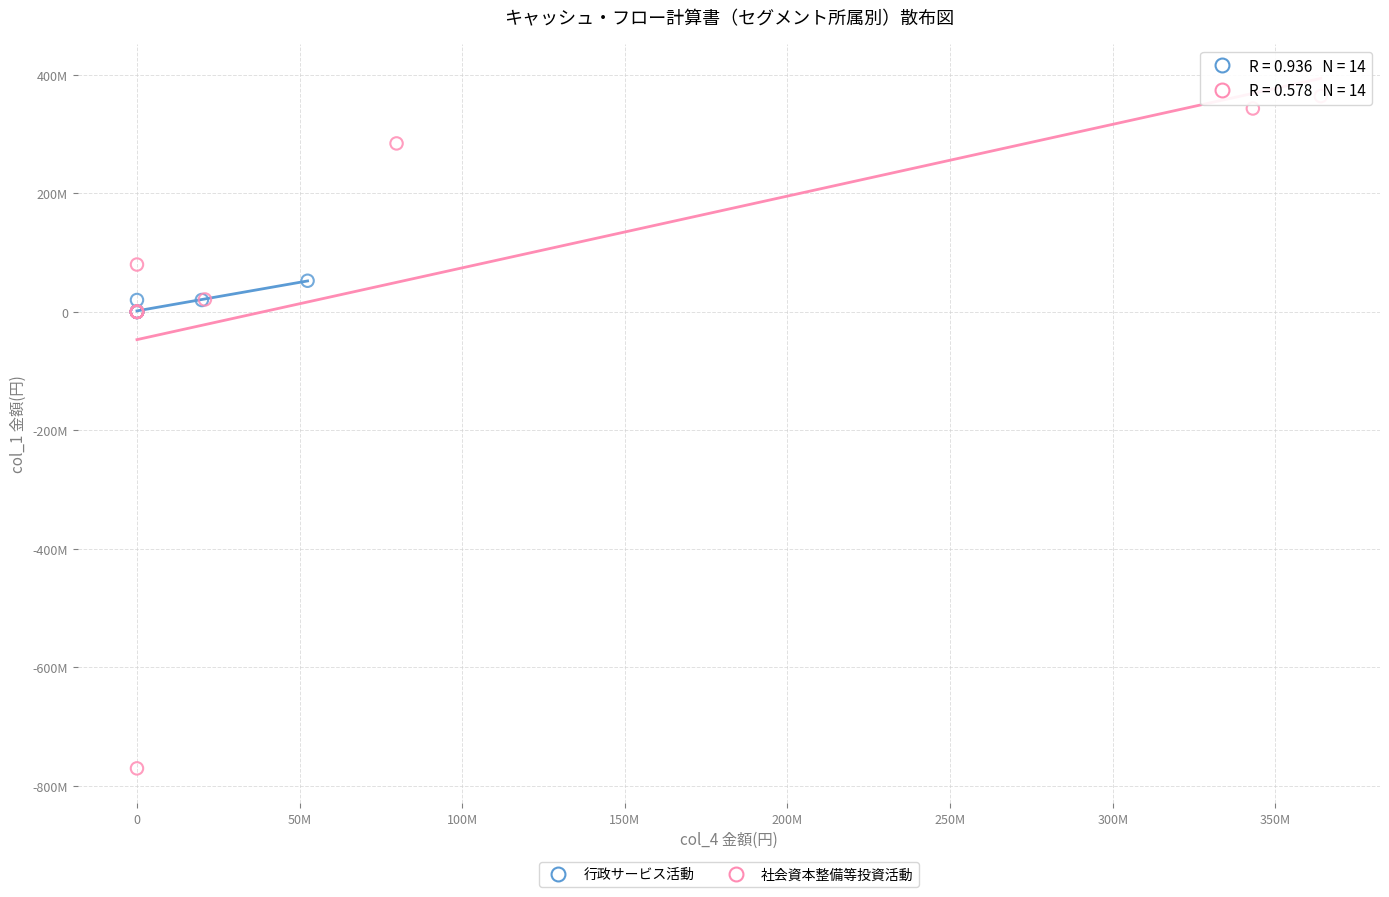

Which series contains the highest Y value?

社会資本整備等投資活動